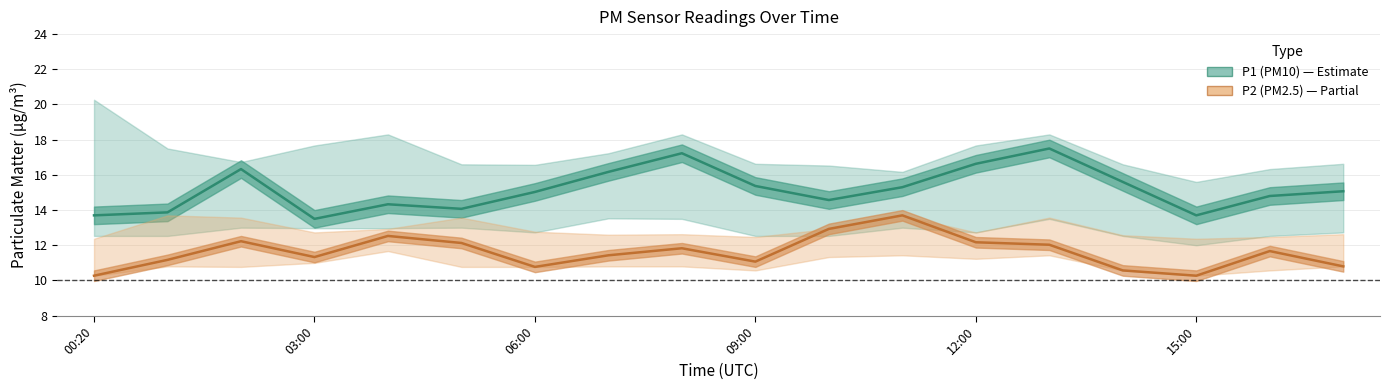

The P1 (PM10) series shows 23.0 at 15:00. True or false?

False